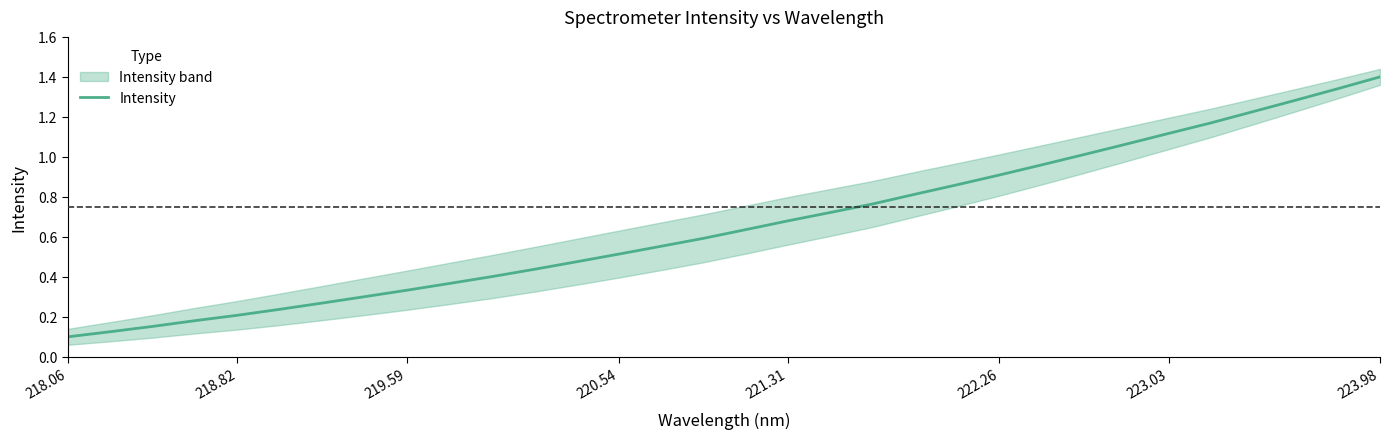

Is it true that Intensity equals 1.6 at 223.03?

False